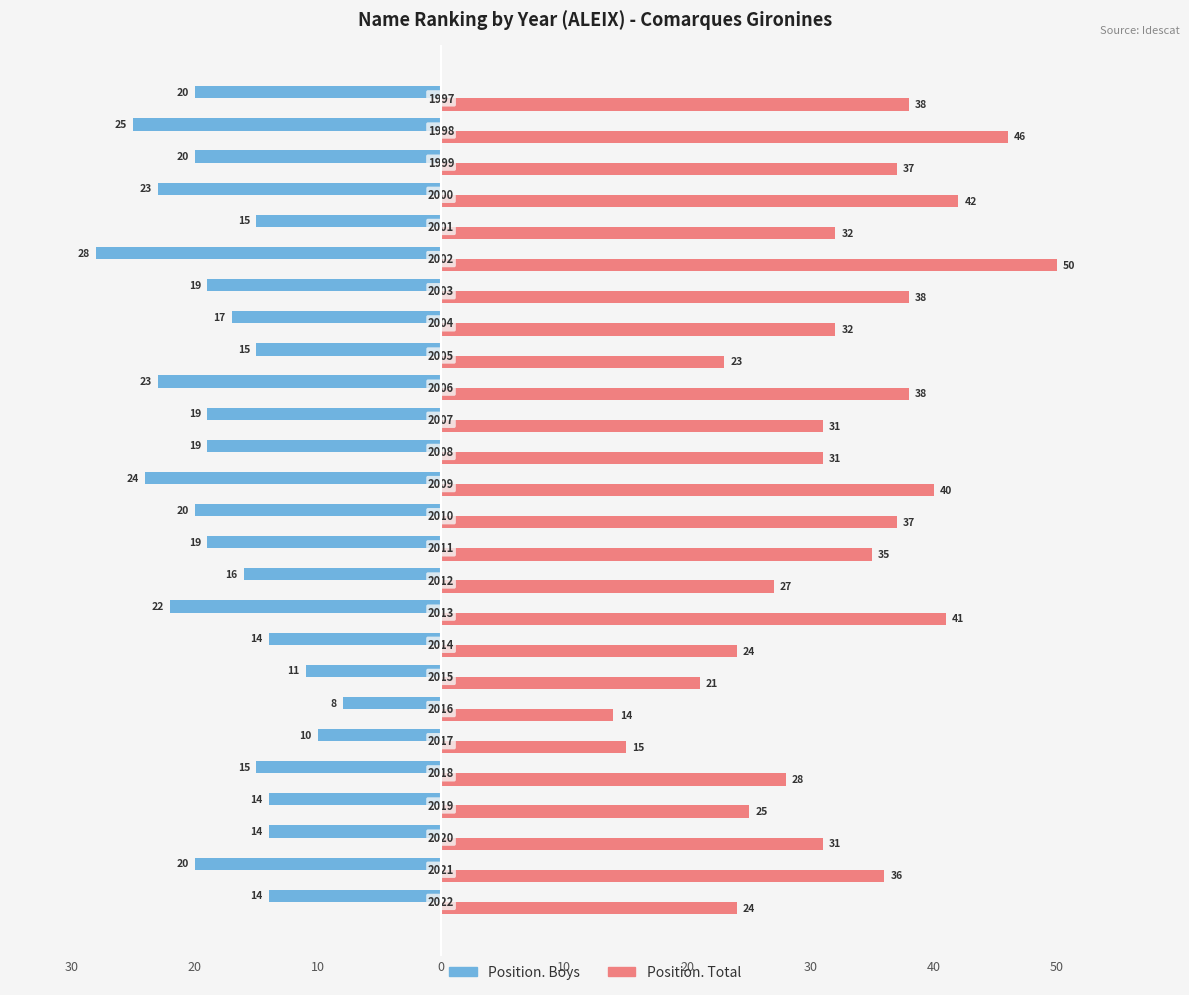

What are all the series names shown in the legend?

Position. Boys, Position. Total